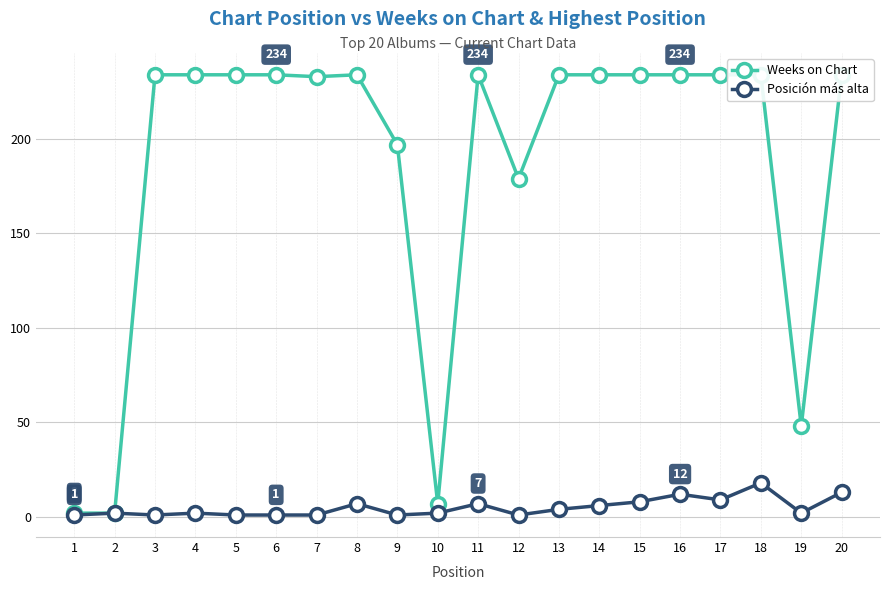

How many interior local valleys does the Posición más alta series have?

5